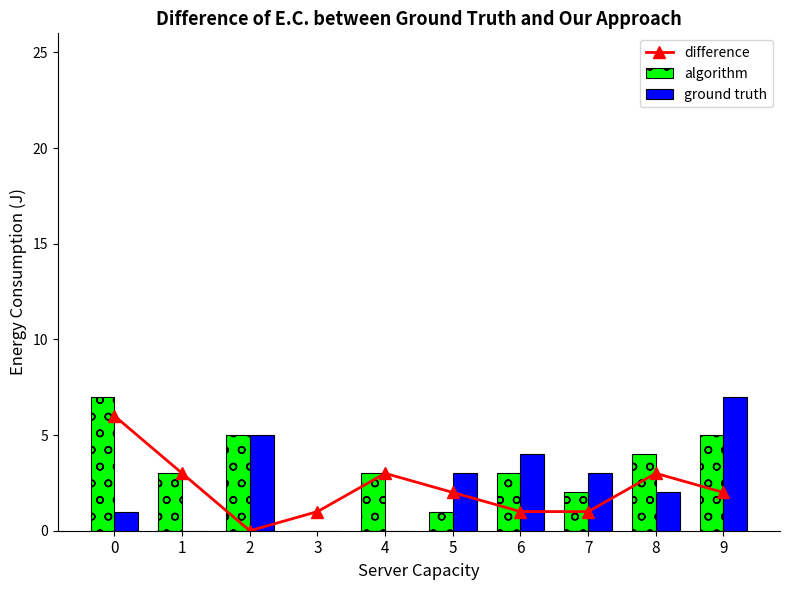

What is the difference between the maximum and minimum values in the difference series?

6